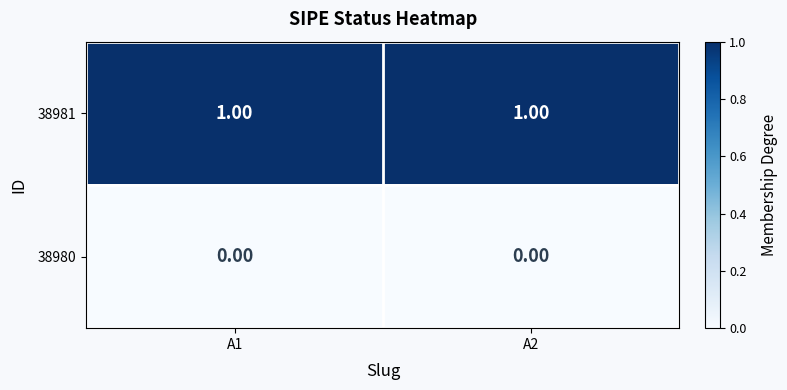

Rank the series by their maximum value, from lowest to highest.

38980, 38981